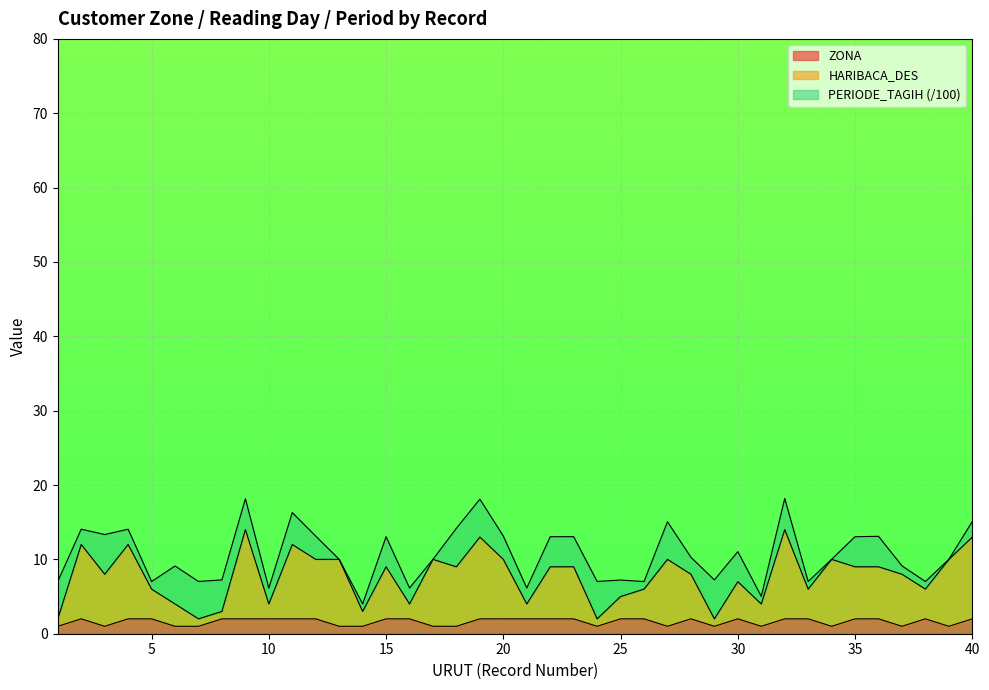

What is the maximum value for ZONA?

2.0